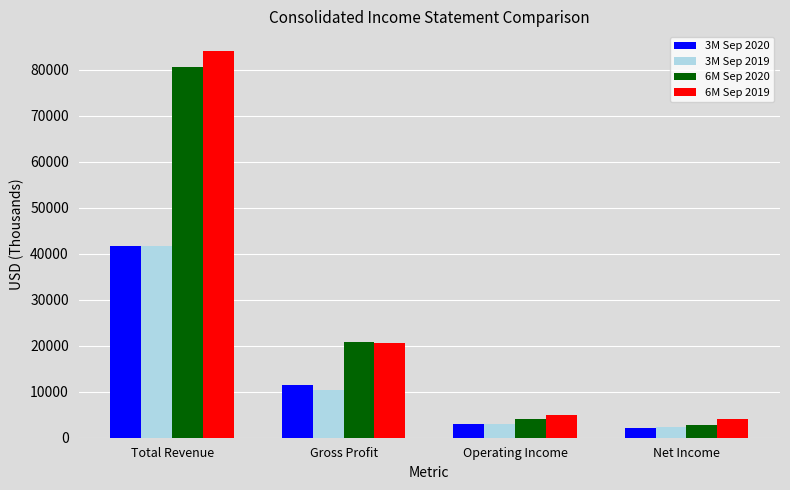

True or false: 6M Sep 2019 has a value of 28547 at Gross Profit.

False